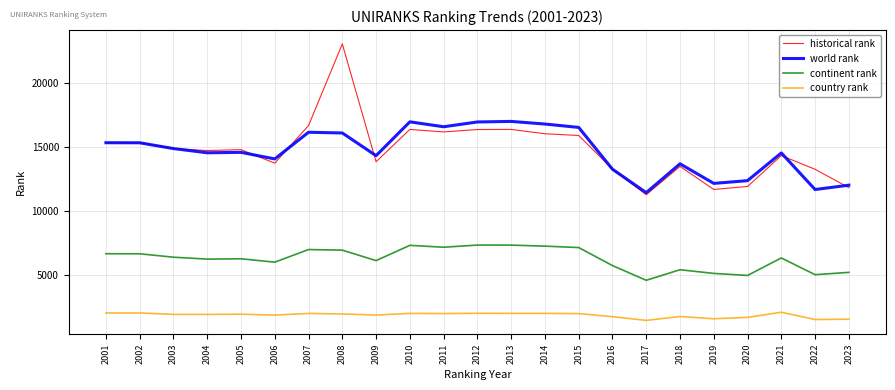

What are all the series names shown in the legend?

historical rank, world rank, continent rank, country rank